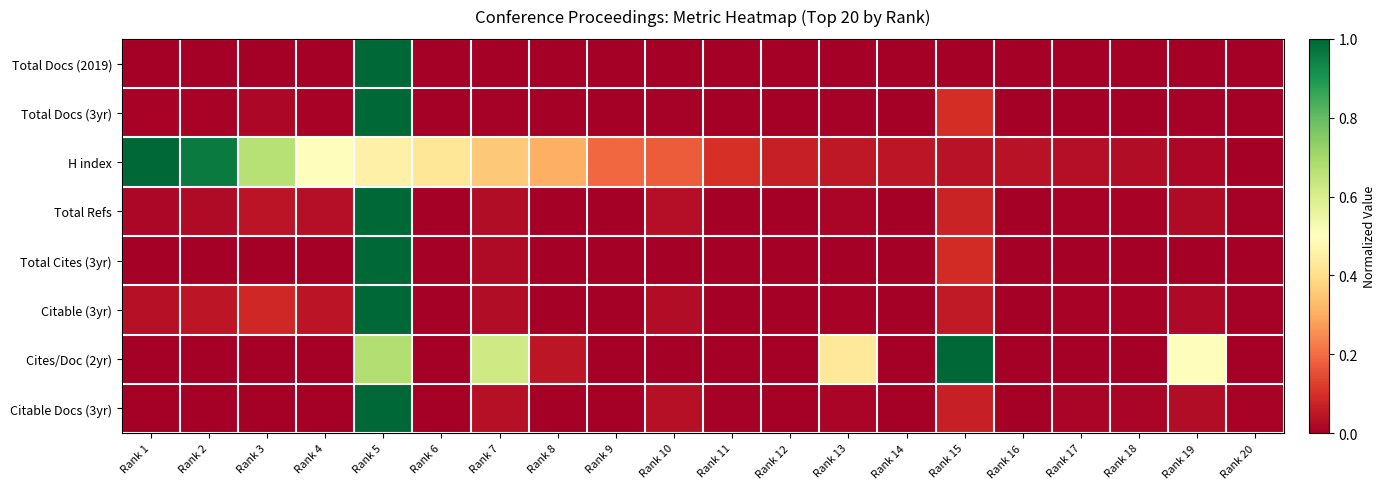

What is the total value across all series at Rank 3?

0.8